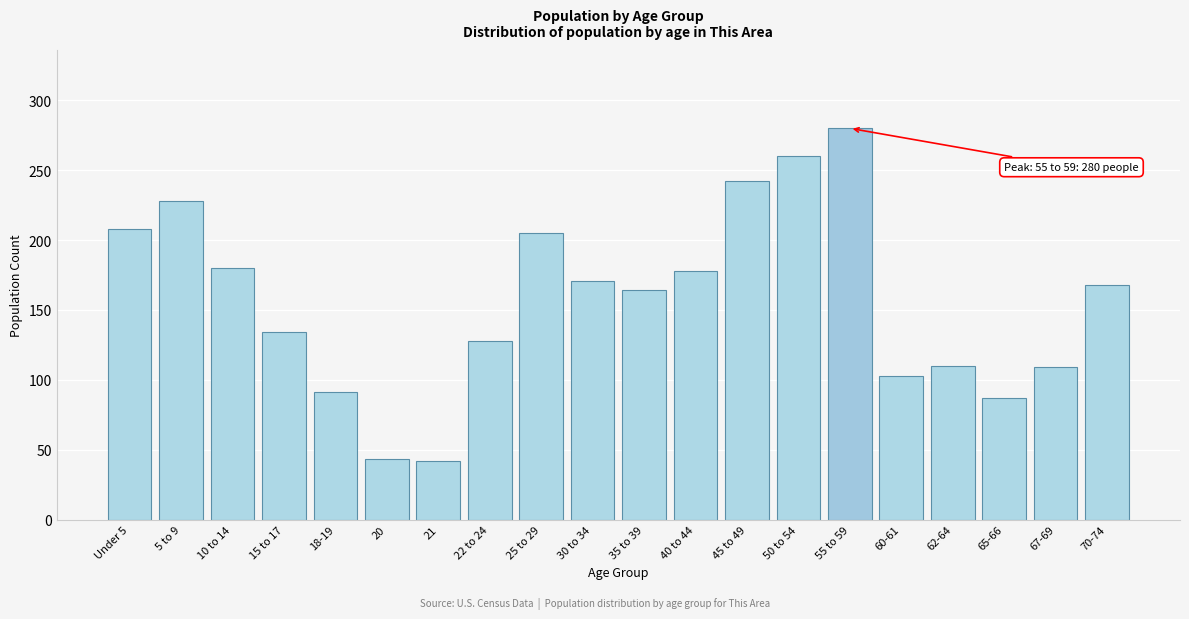

Is it true that the value at Under 5 is 351?

False